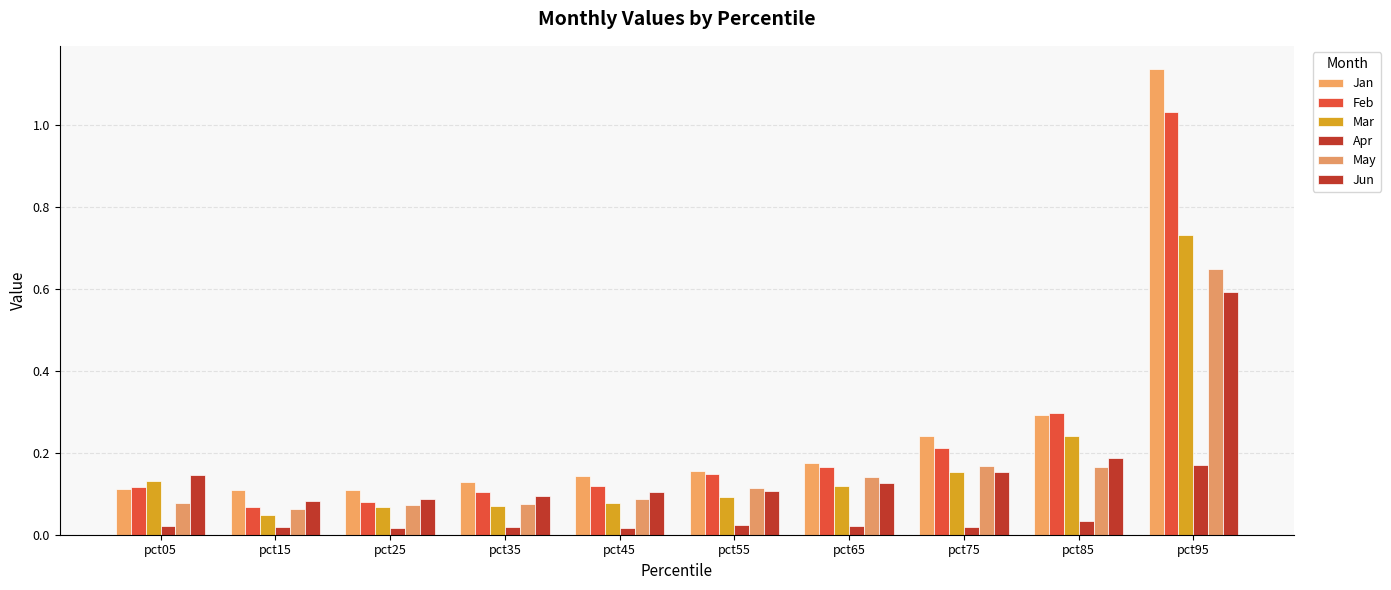

How many series are shown in this chart?

6